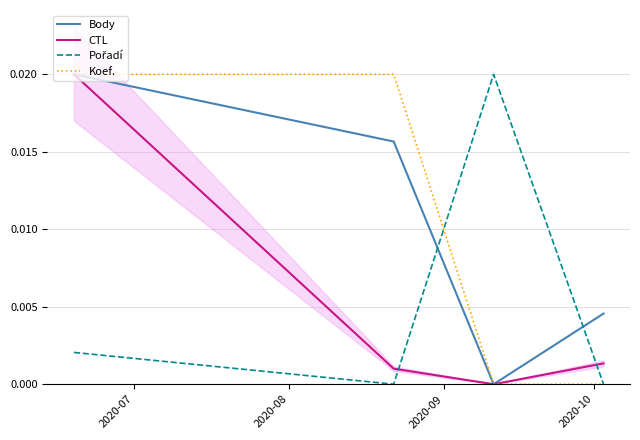

Which series ends up on top after the final intersection of Pořadí and Koef.?

Pořadí